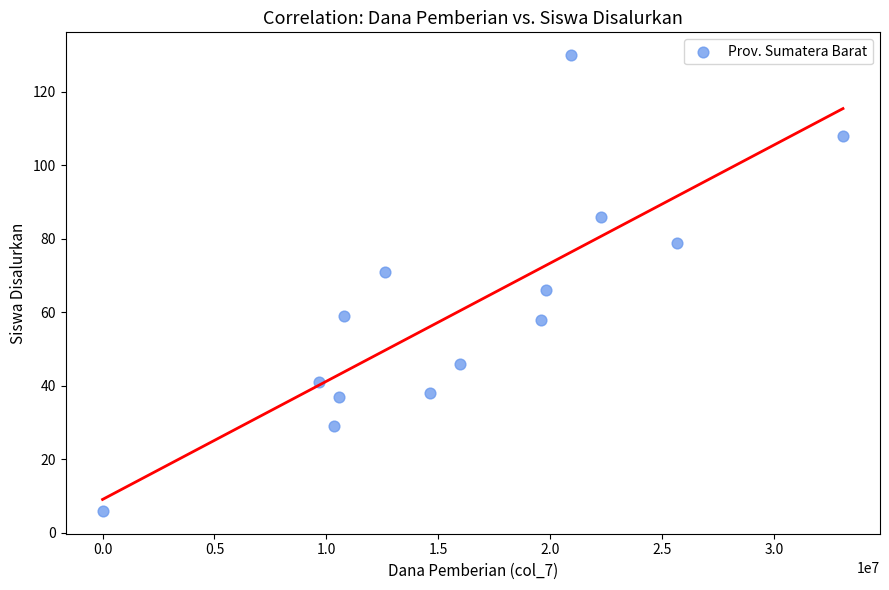

What is the range of X values (max minus min)?

33075000